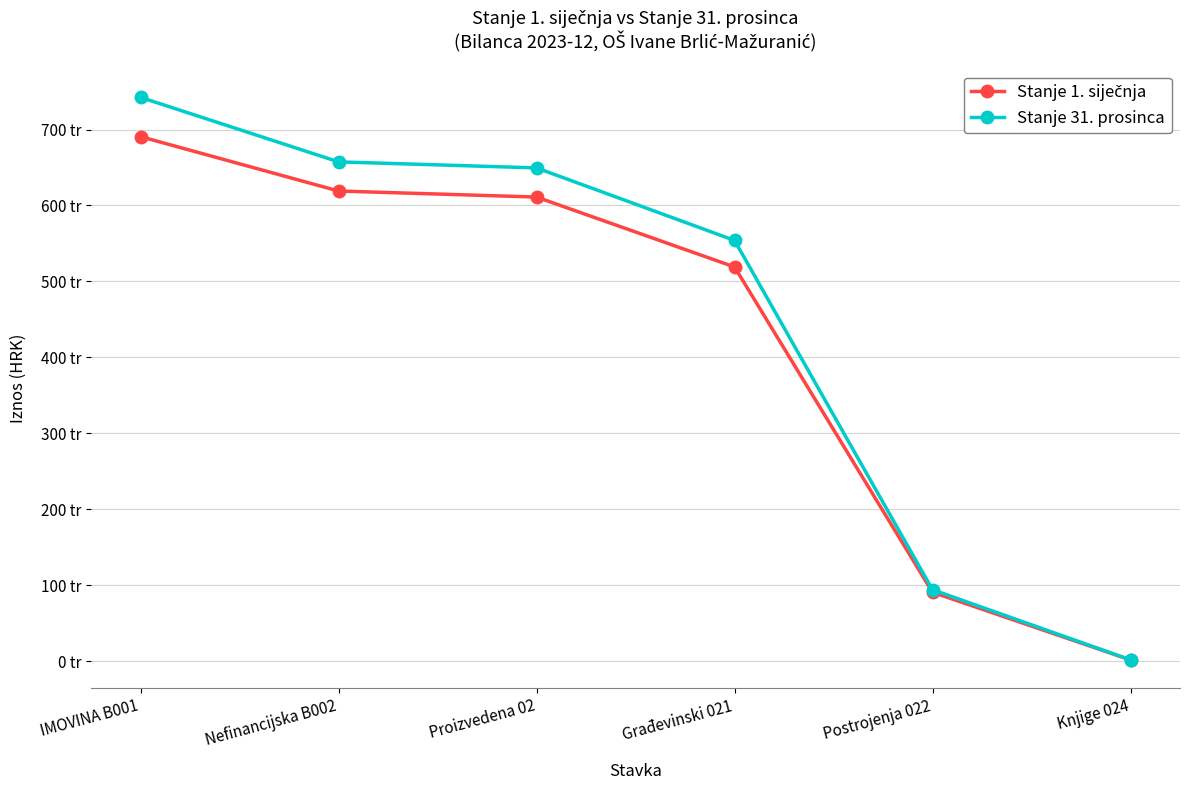

Is it true that Stanje 31. prosinca equals 649482.1 at Proizvedena 02?

True